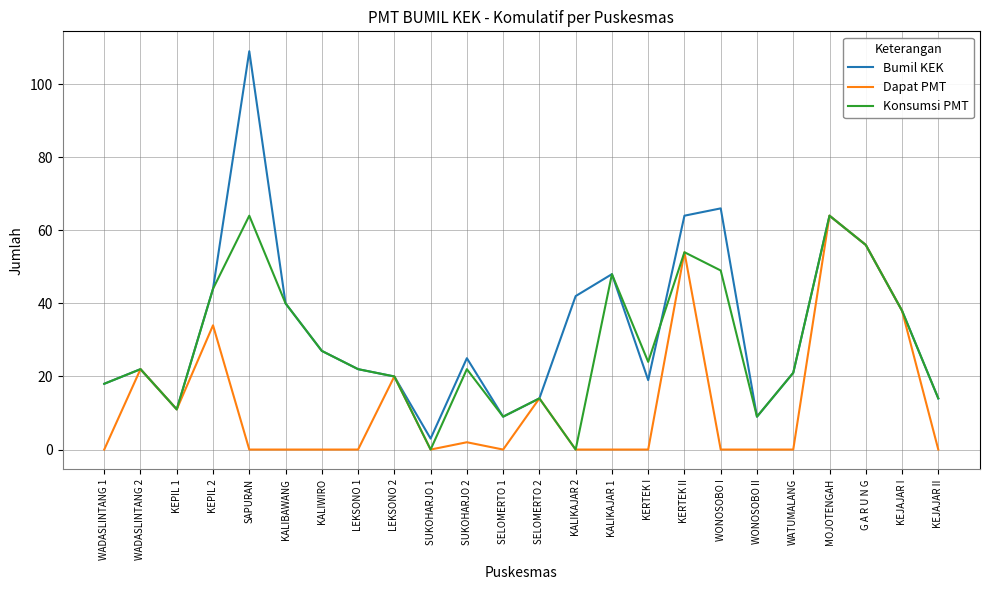

What is the spread (max minus min) of values at KEJAJAR II?

14